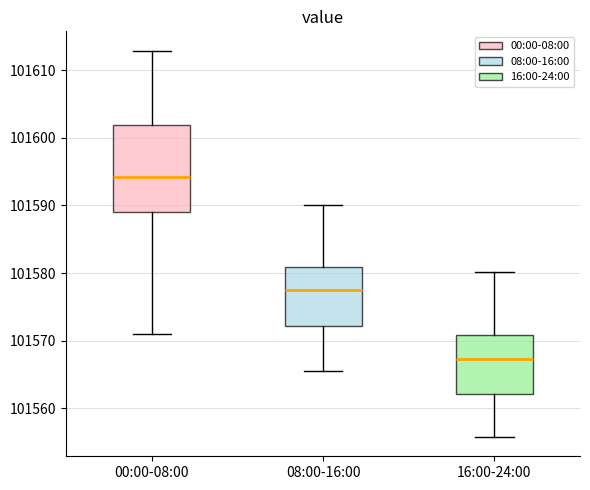

Which box's median line is the highest?

00:00-08:00